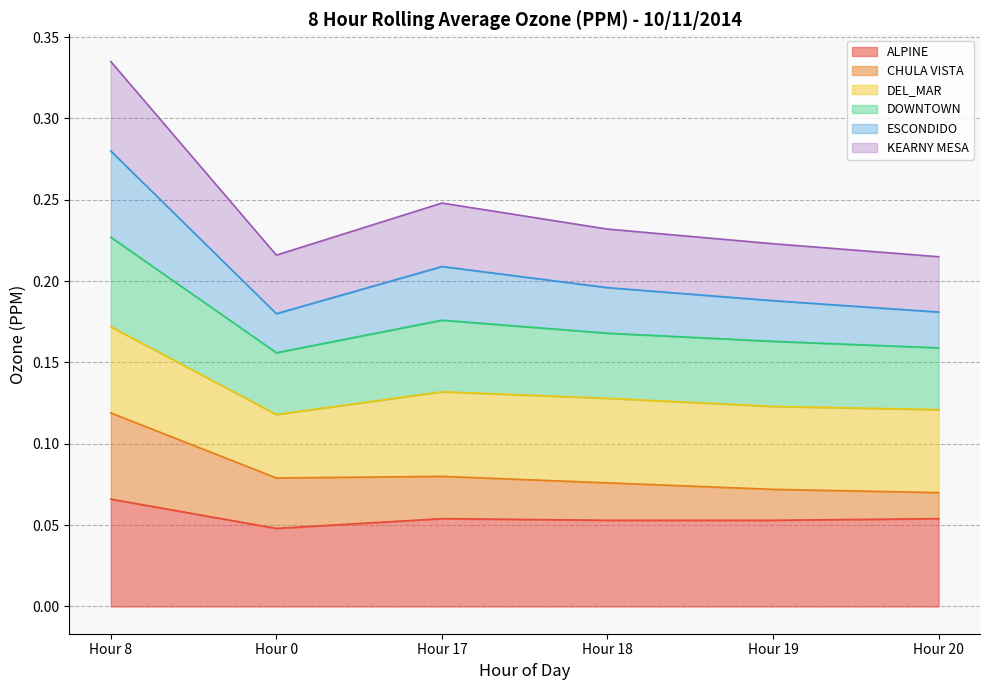

At which label does ALPINE reach its peak?

Hour 8